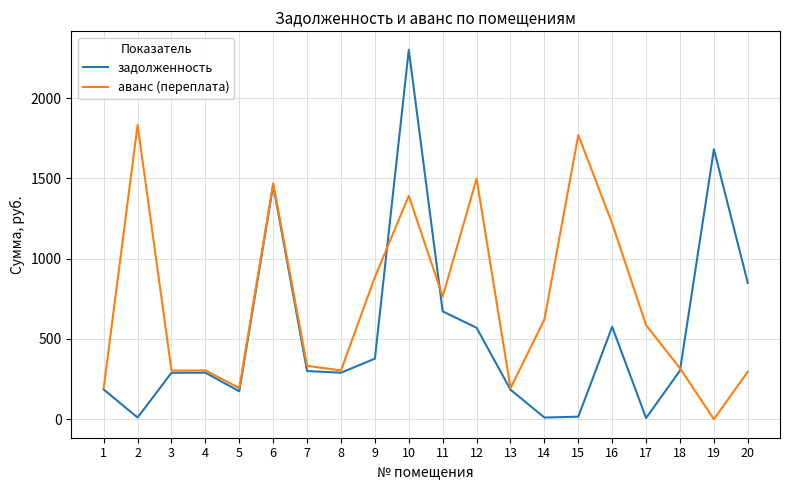

What is the difference between the аванс (переплата) values at 2 and 6?

363.8